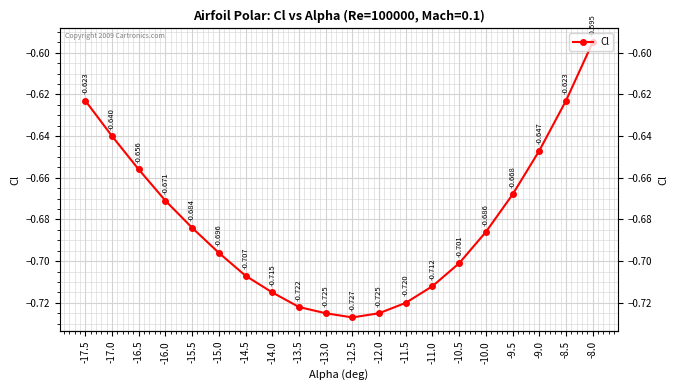

Rank the categories by value from highest to lowest.

-8.0, -17.5, -8.5, -17.0, -9.0, -16.5, -9.5, -16.0, -15.5, -10.0, -15.0, -10.5, -14.5, -11.0, -14.0, -11.5, -13.5, -13.0, -12.0, -12.5